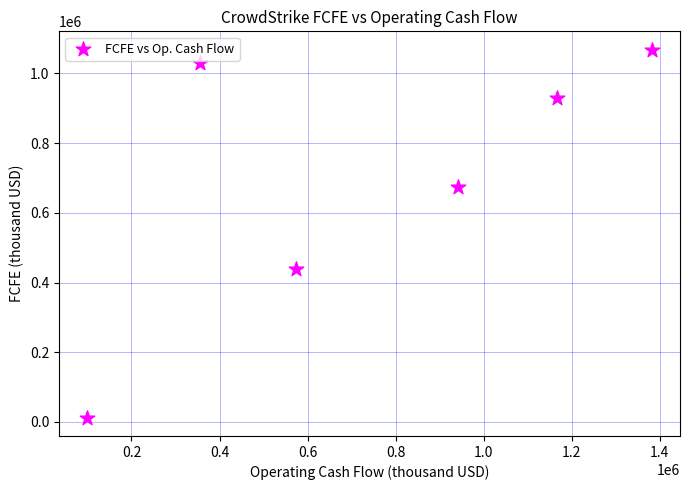

What is the range of Y values (max minus min)?

1055450